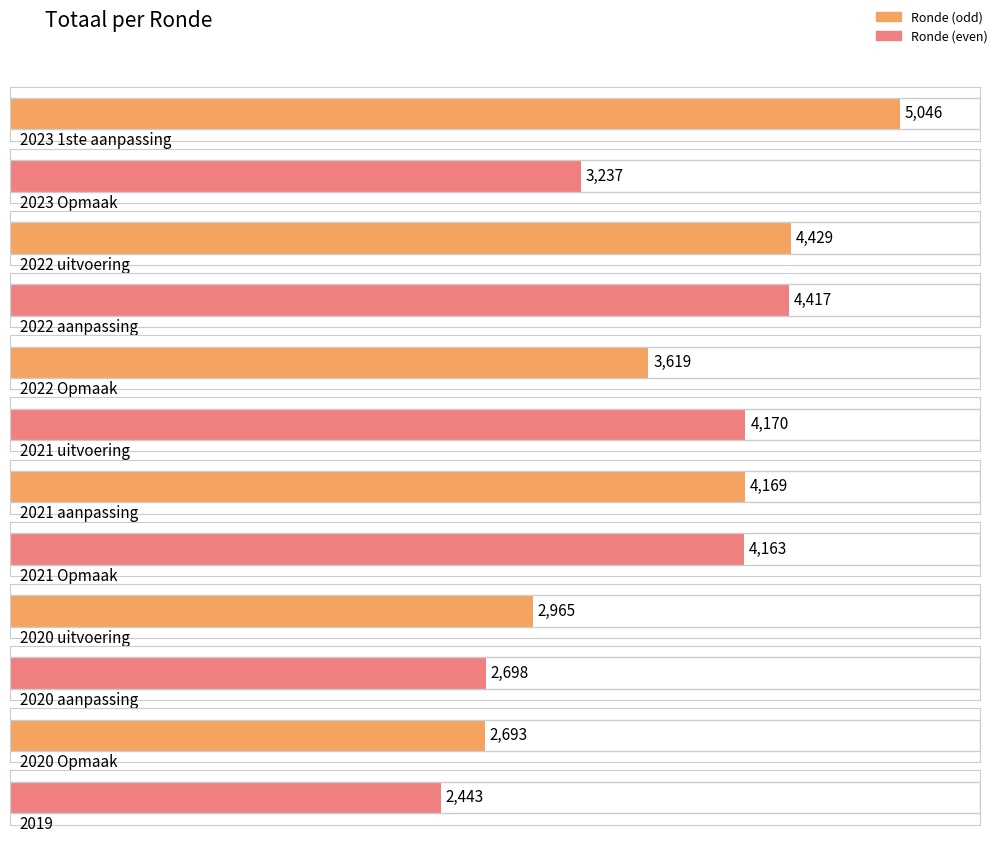

List the labels in order of value, largest first.

2023 1ste aanpassing, 2022 uitvoering, 2022 aanpassing, 2021 uitvoering, 2021 aanpassing, 2021 Opmaak, 2022 Opmaak, 2023 Opmaak, 2020 uitvoering, 2020 aanpassing, 2020 Opmaak, 2019